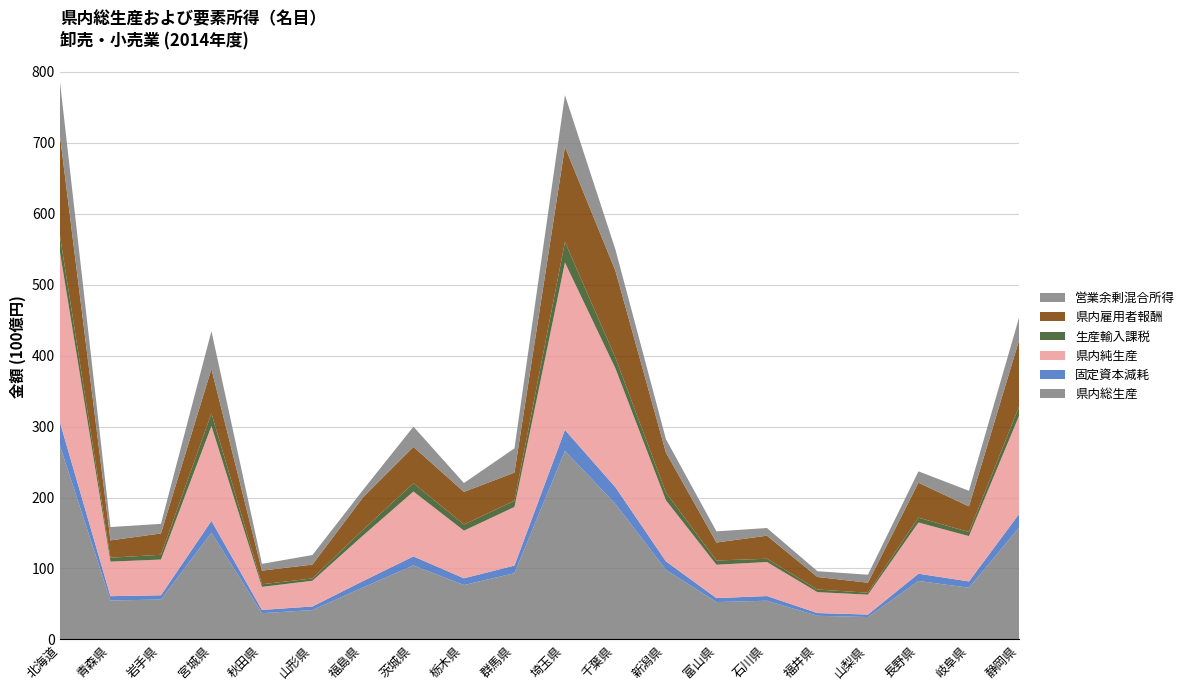

Reading left to right, what are all the values shown in this chart?

県内総生産: 2730614	548449	562967	1504338	370310	413645	731990	1042505	766677	933700	2656578	1909988	980766	526515	545552	333314	315698	824083	728264	1582399
固定資本減耗: 329823	61119	59782	167132	45677	50916	90166	127984	95261	107428	296516	235180	119119	56179	65884	38499	34710	102523	89415	192338
県内純生産: 2400791	487330	503185	1337206	324633	362729	641823	914521	671416	826272	2360062	1674808	861647	470337	479667	294815	280988	721560	638848	1390061
生産輸入課税: 229648	55000	67369	177946	37330	32695	81056	117073	86237	86985	289963	150872	106962	59911	46026	36588	27430	68627	57833	131624
県内雇用者報酬: 1405819	244335	300586	626109	191598	195202	456217	511259	460185	396976	1339635	1224701	564830	253180	324748	177035	140741	492417	360811	937374
営業余剰混合所得: 765324	187995	135230	533151	95705	134832	104550	286189	124994	342311	730463	299235	189855	157246	108893	81191	112817	160515	220204	321063